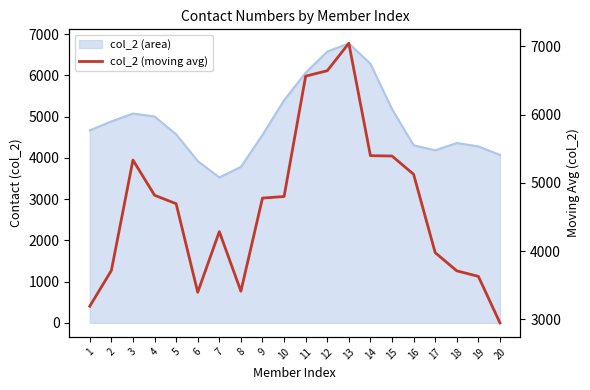

The value at 1 is 3190.2. True or false?

True